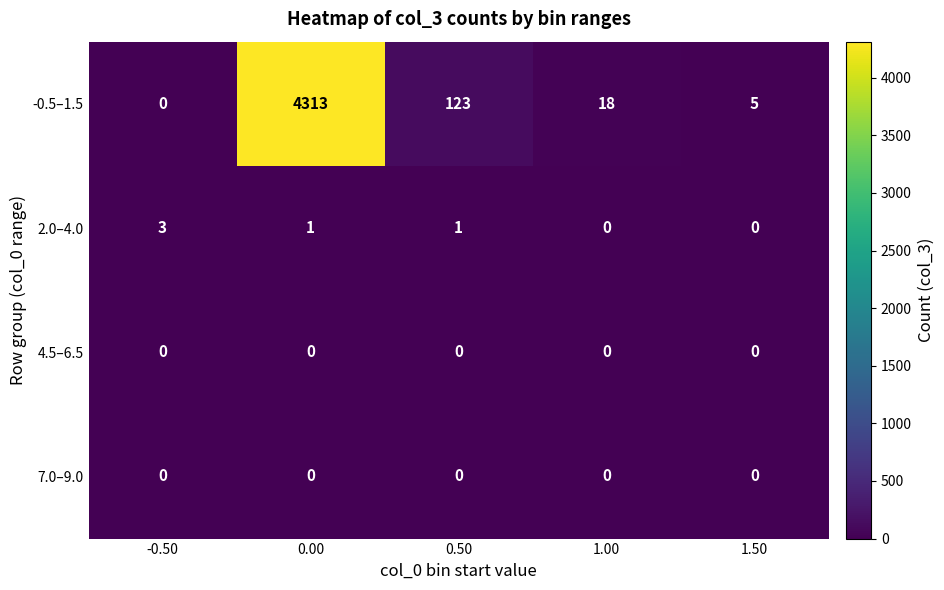

Which category has the highest value in the 2.0–4.0 series?

-0.50